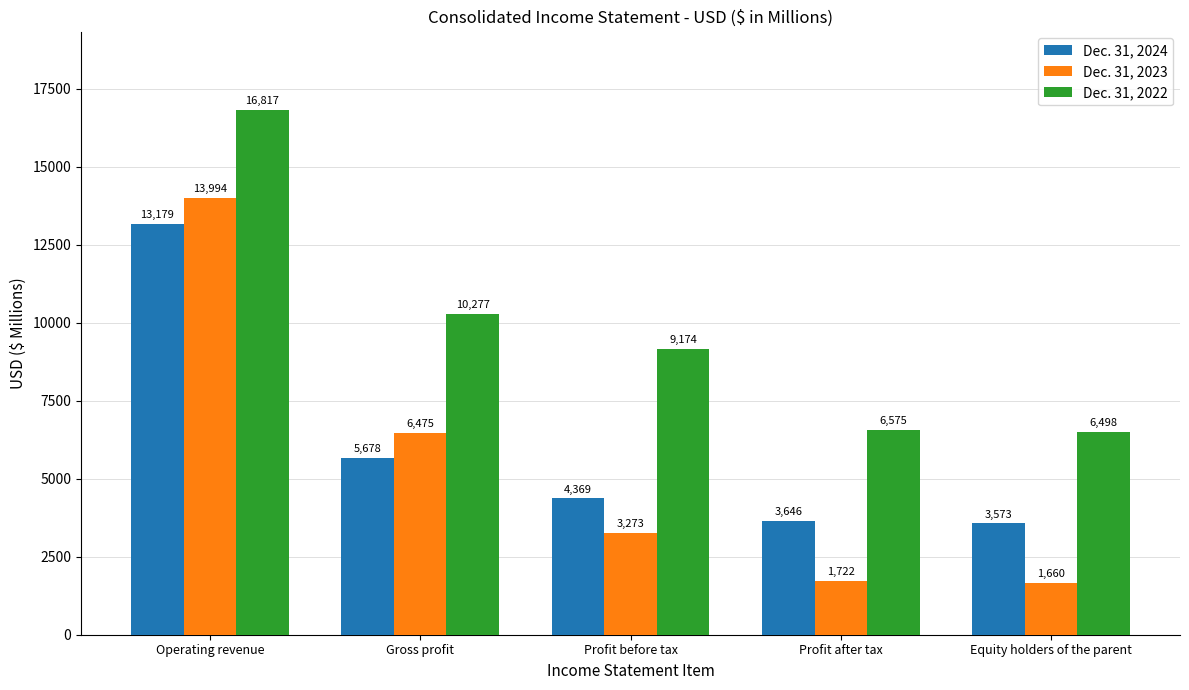

What is the label of the 3rd bar from the left?

Profit before tax